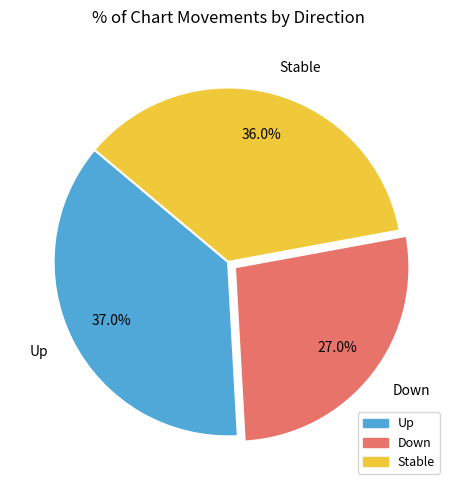

How much of the chart is everything except Stable?

64.0%